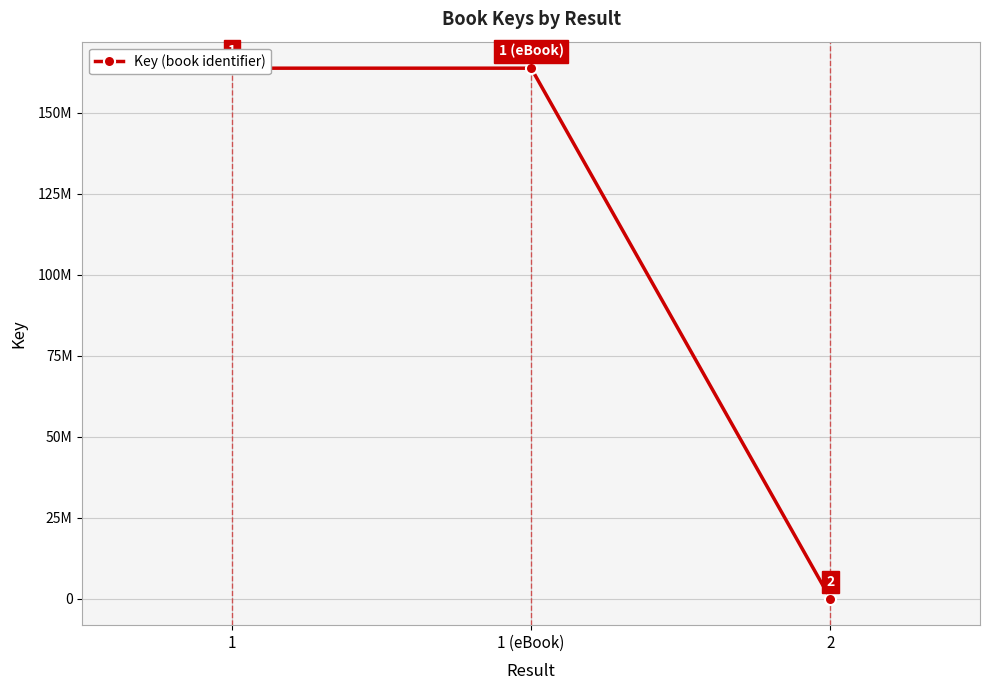

True or false: the data shows 163736274 at 1.

True